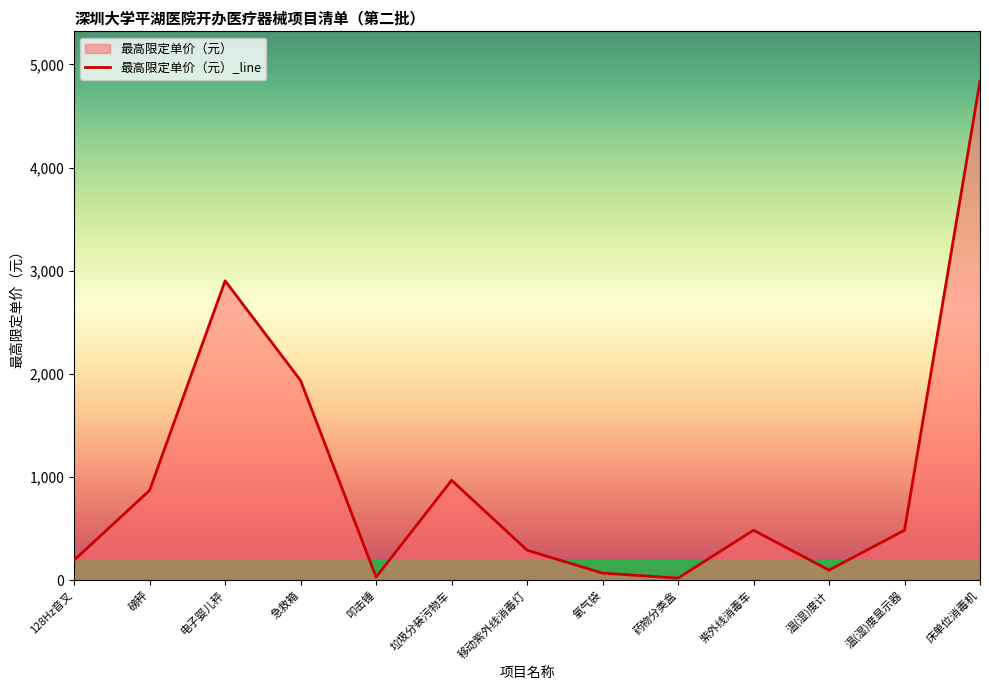

Reading left to right, extract all data points from this chart.

128Hz音叉=193.5	磅秤=870.8	电子婴儿秤=2902.7	急救箱=1935.1	叩击锤=29.0	垃圾分装污物车=967.6	移动紫外线消毒灯=290.3	氧气袋=67.7	药物分类盒=19.4	紫外线消毒车=483.8	温(湿)度计=96.8	温(湿)度显示器=483.8	床单位消毒机=4837.8